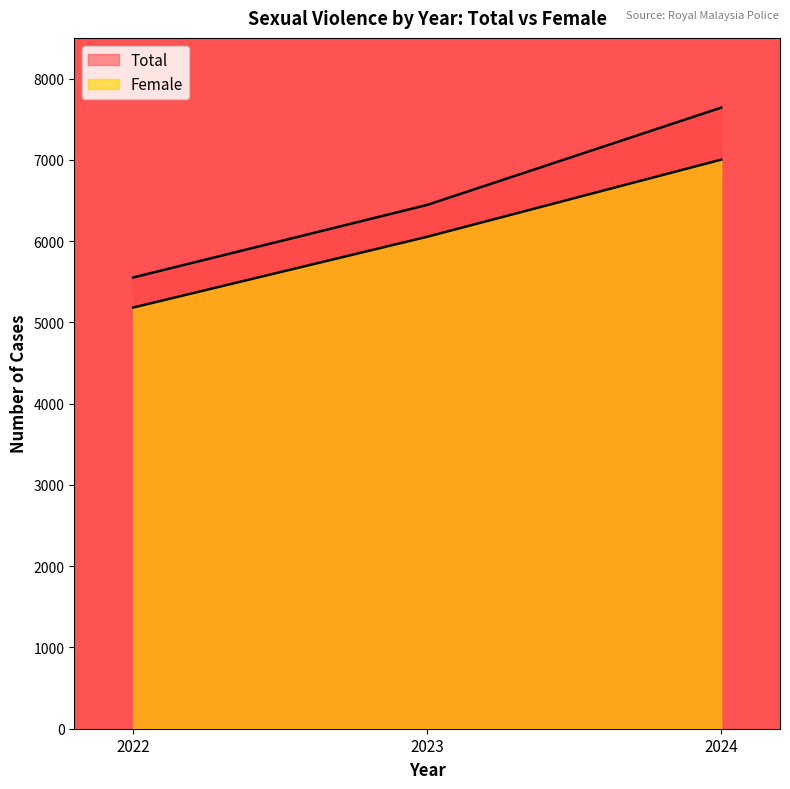

How many lines are shown in the chart?

2